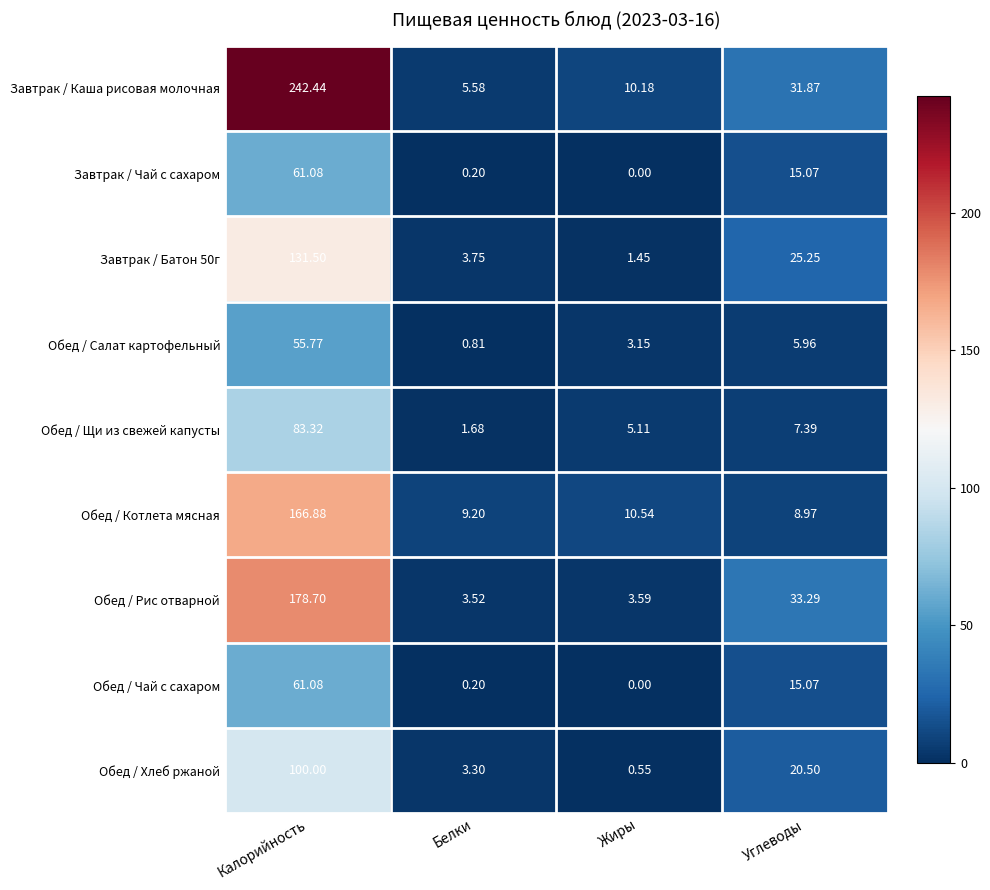

At which category does the chart reach its minimum across all series?

Жиры